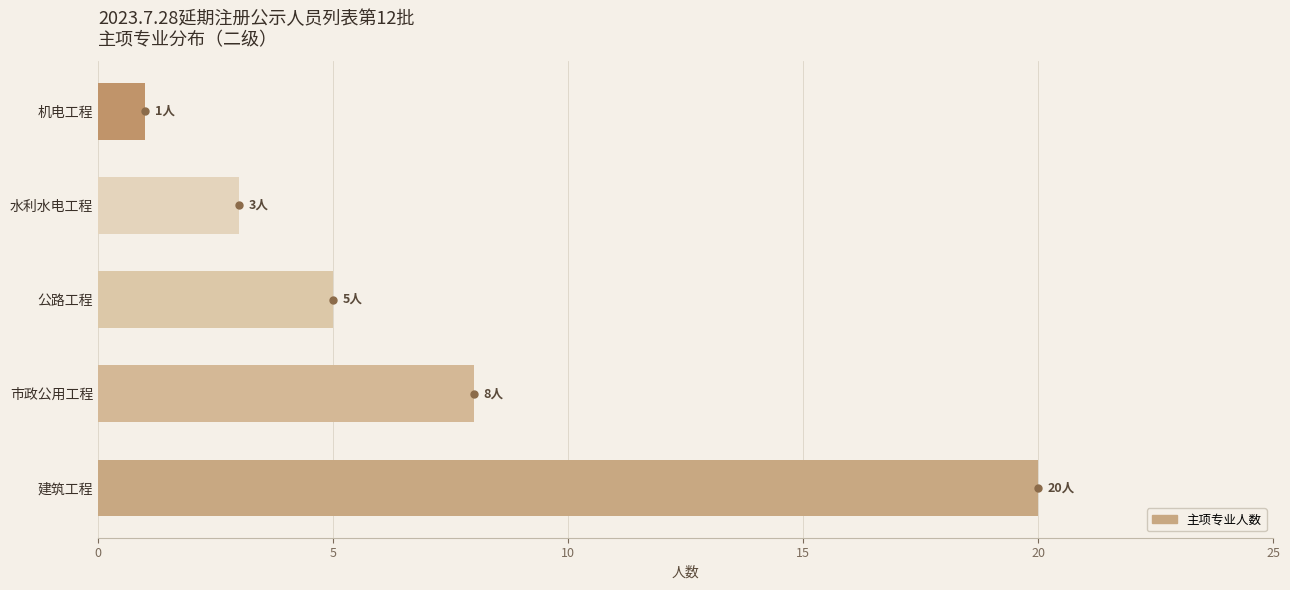

What is the change in value from 建筑工程 to 市政公用工程?

-12